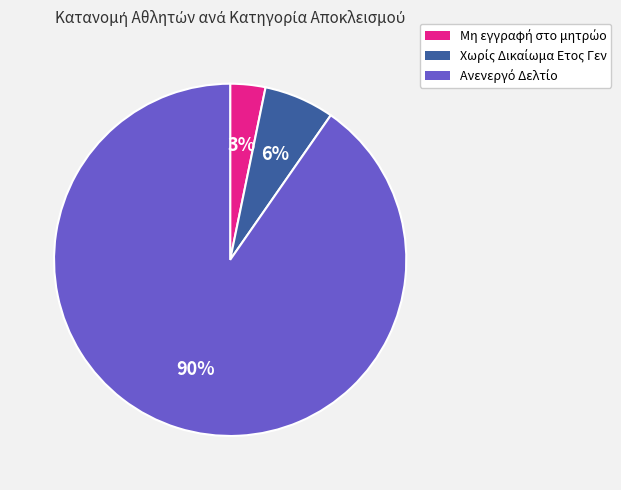

Is there a majority slice in this chart?

Yes